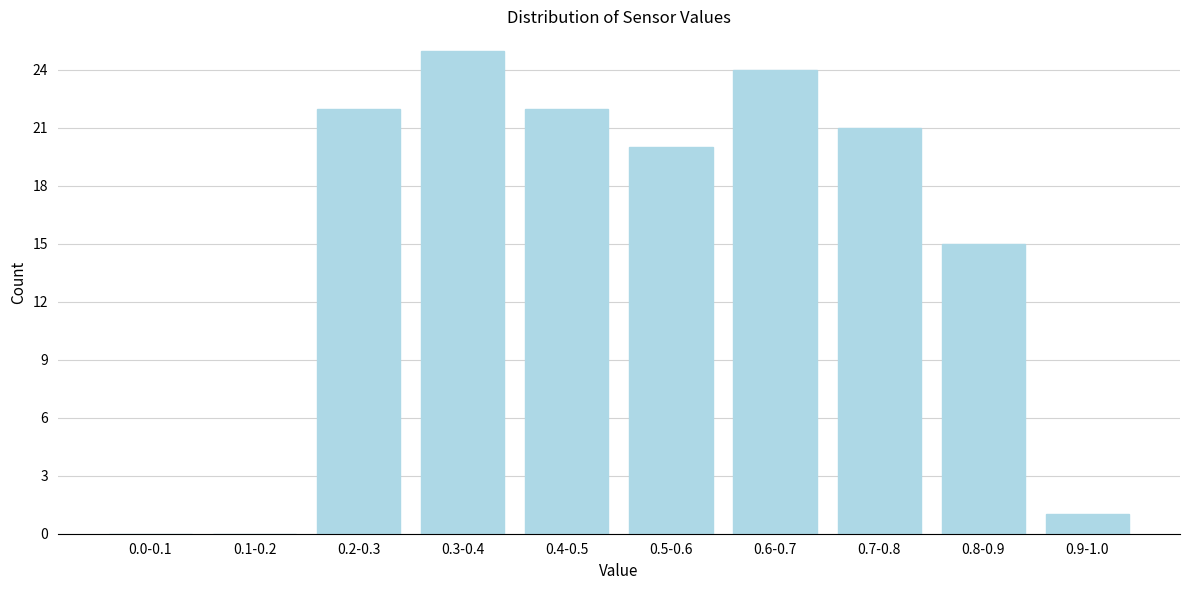

Reading left to right, extract all data points from this chart.

0.0-0.1=0	0.1-0.2=0	0.2-0.3=22	0.3-0.4=25	0.4-0.5=22	0.5-0.6=20	0.6-0.7=24	0.7-0.8=21	0.8-0.9=15	0.9-1.0=1